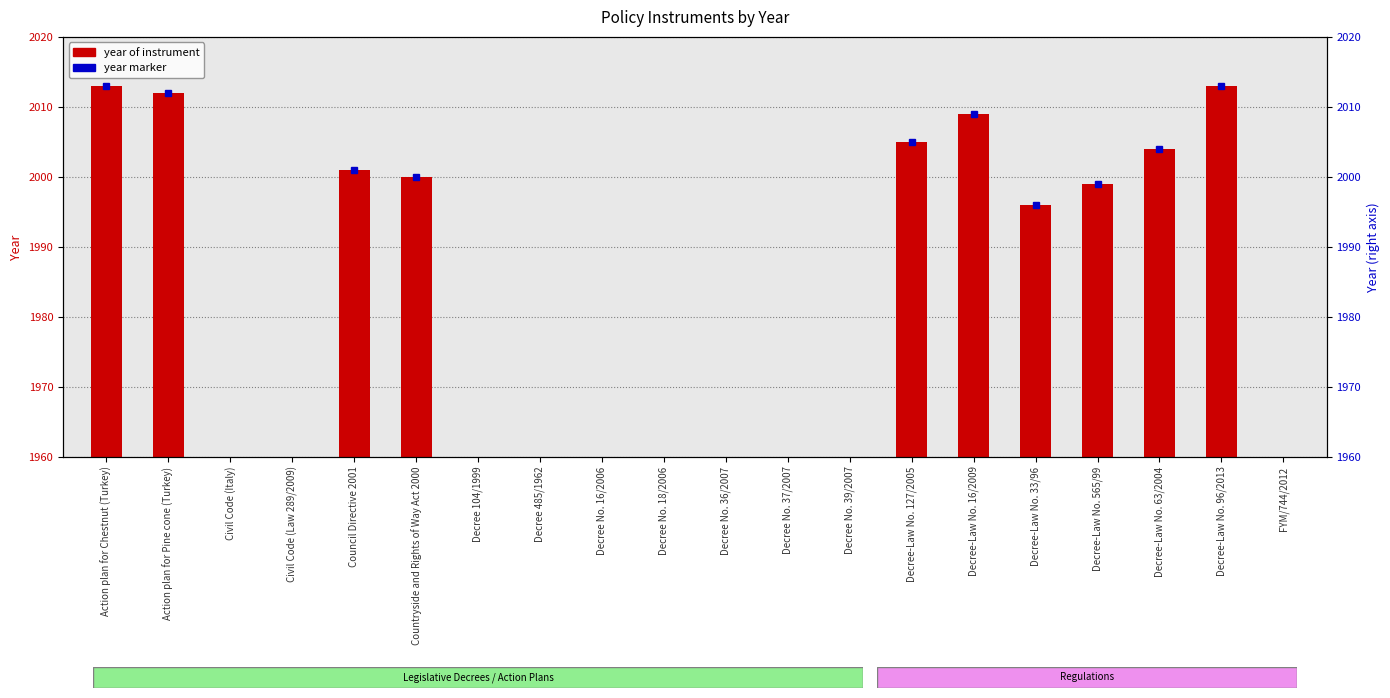

Is it true that the value at Decree No. 37/2007 is 31?

False